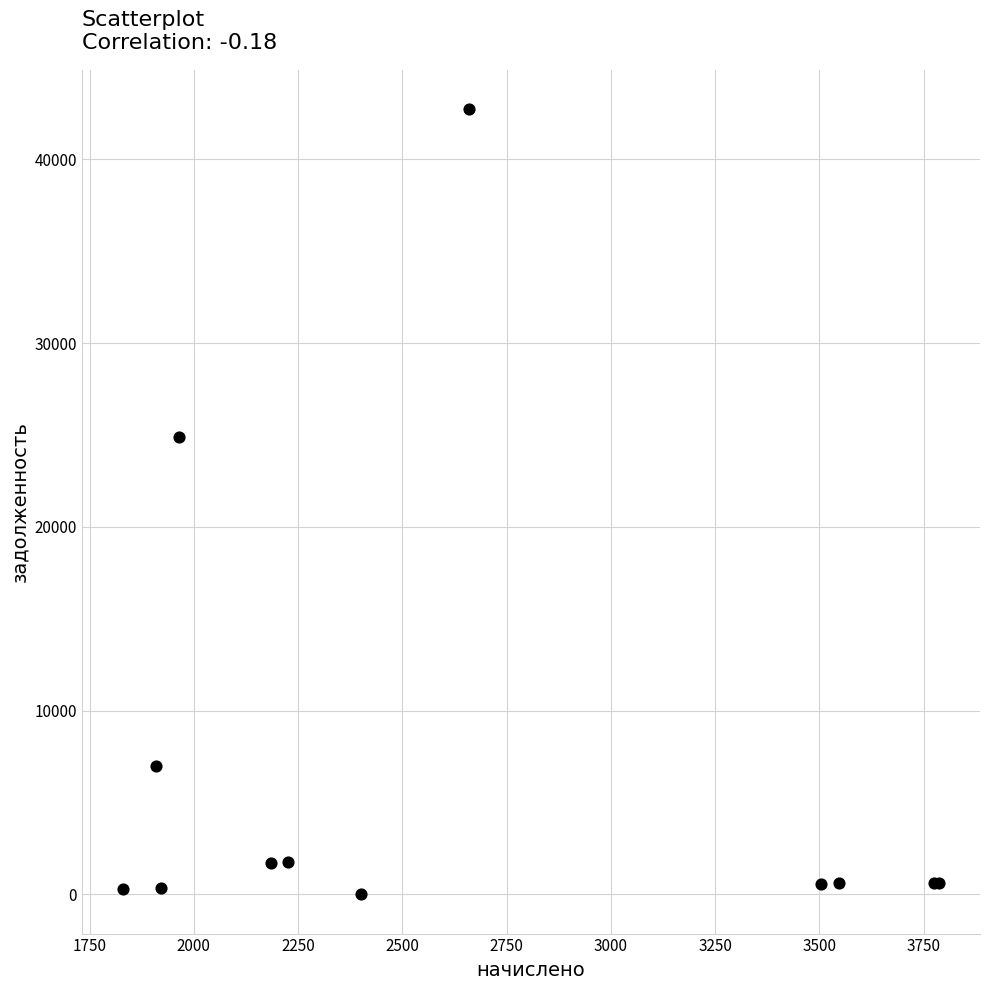

What Y value in the scatter plot is closest to 21360?

24874.3